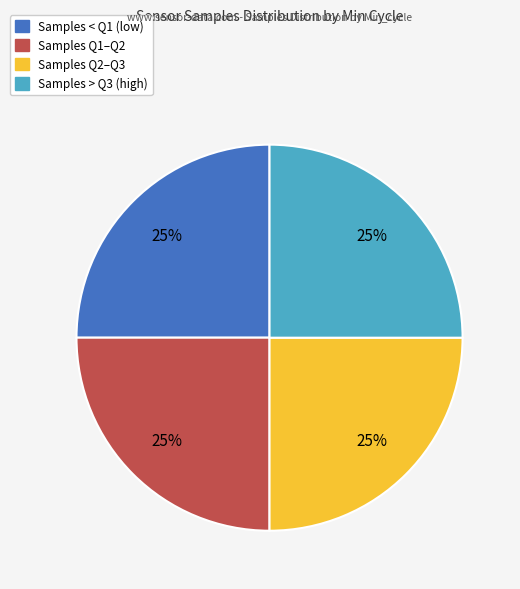

Does any single category account for the majority?

No